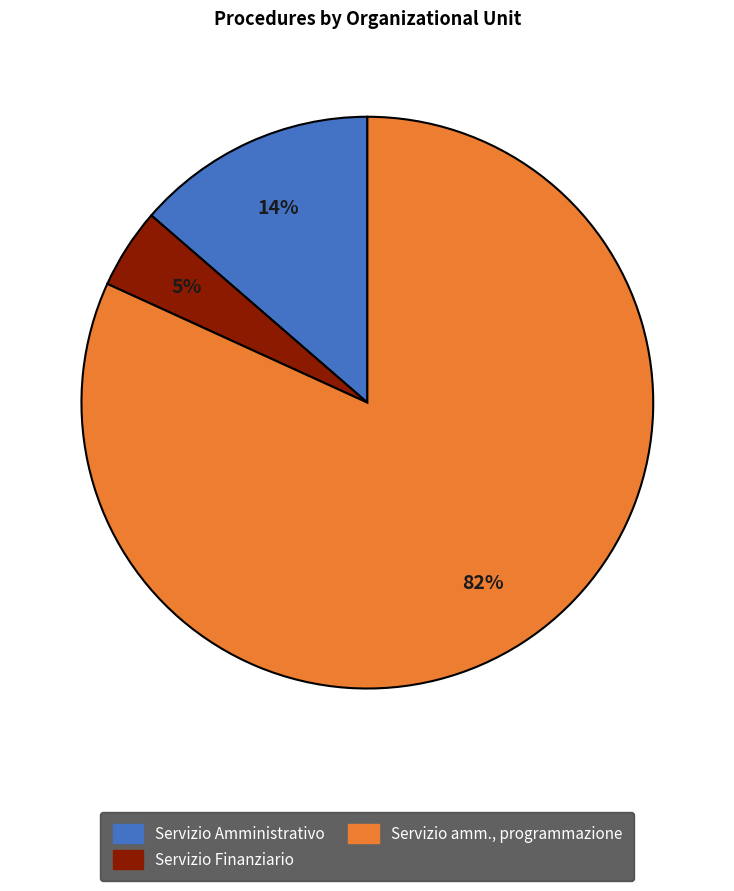

Is there a majority slice in this chart?

Yes